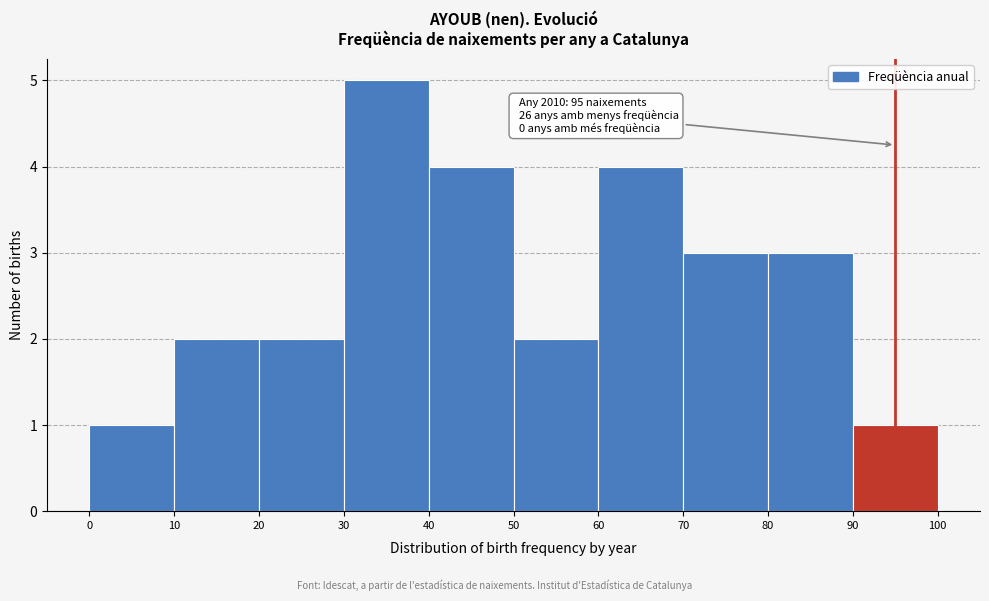

Over which range of the x-axis is the bar tallest?

30 to 40